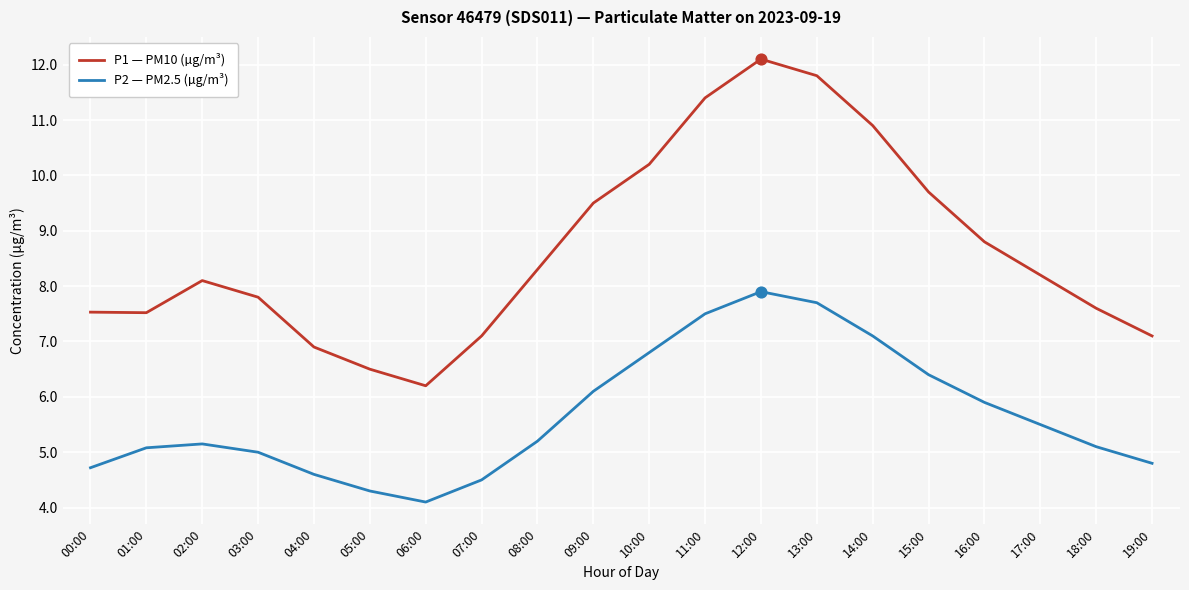

What is the difference between the highest and lowest values at 13:00?

4.1